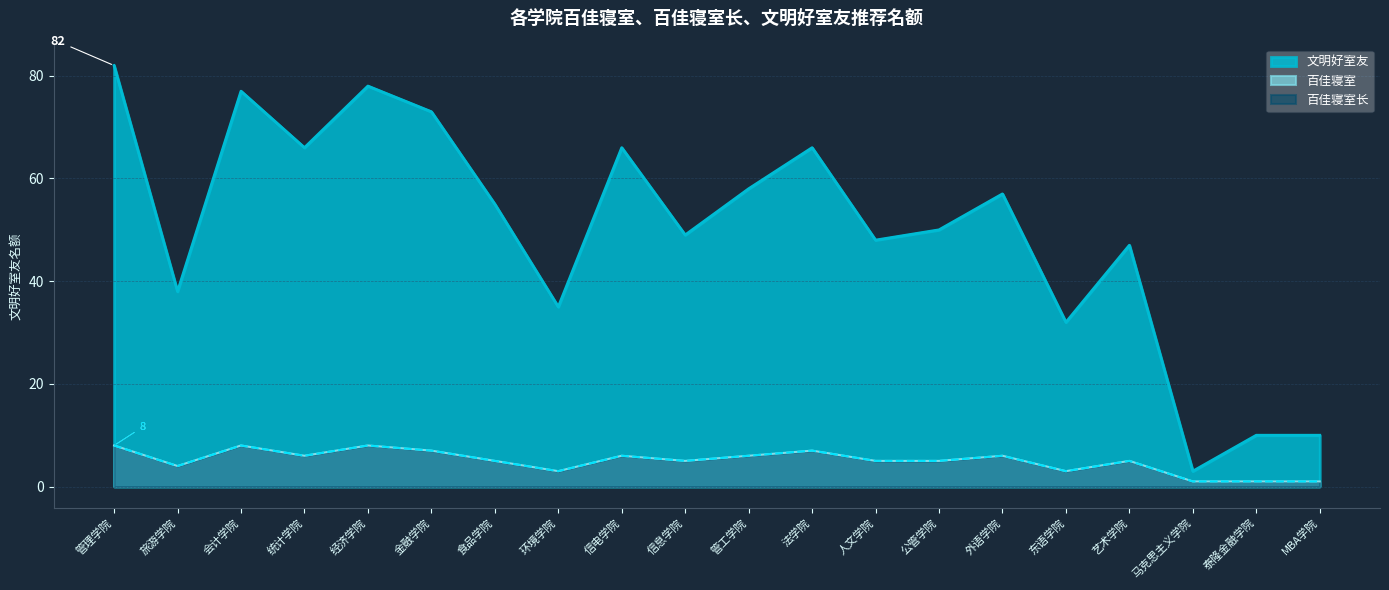

How many distinct data groups are displayed?

3